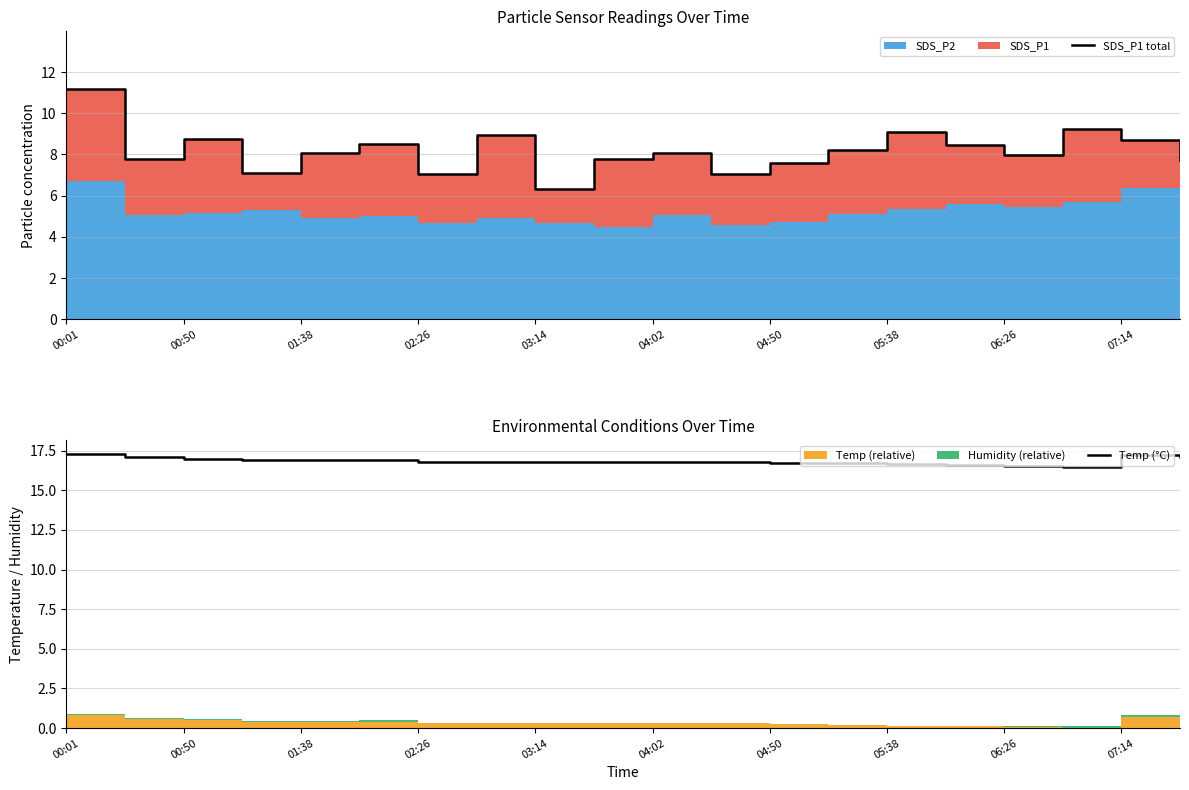

Is it true that Temp (°C) equals 16.8 at 02:26?

True